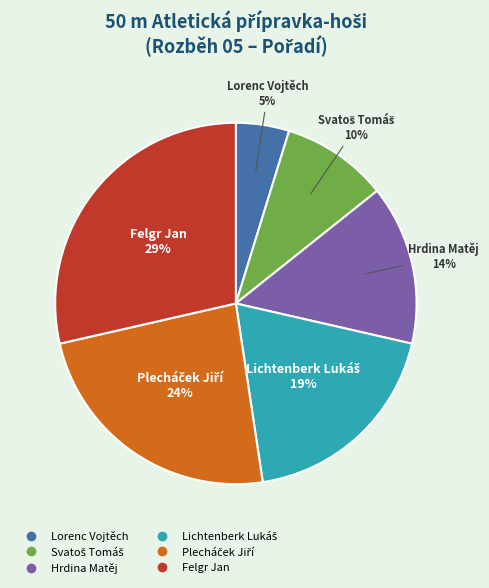

To the nearest percent, what percentage of the pie is Lorenc Vojtěch?

5%